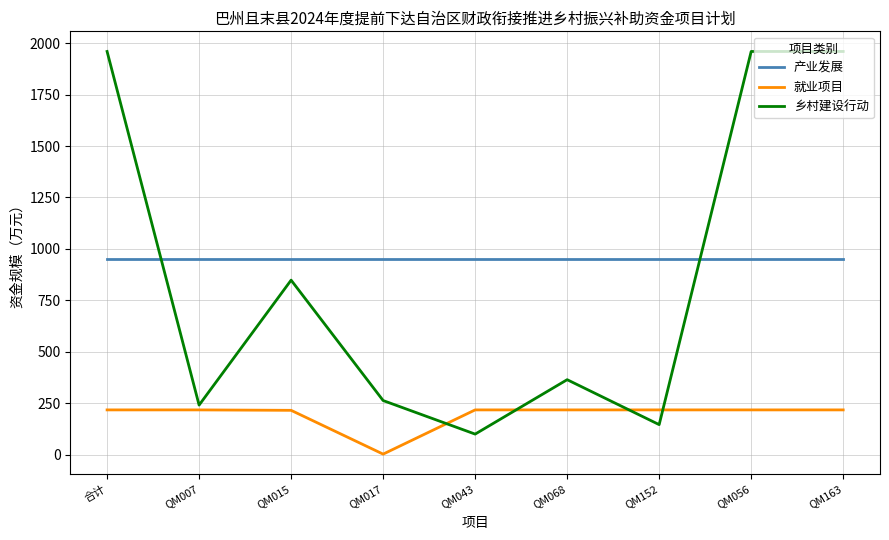

What is the minimum value for 乡村建设行动?

99.4